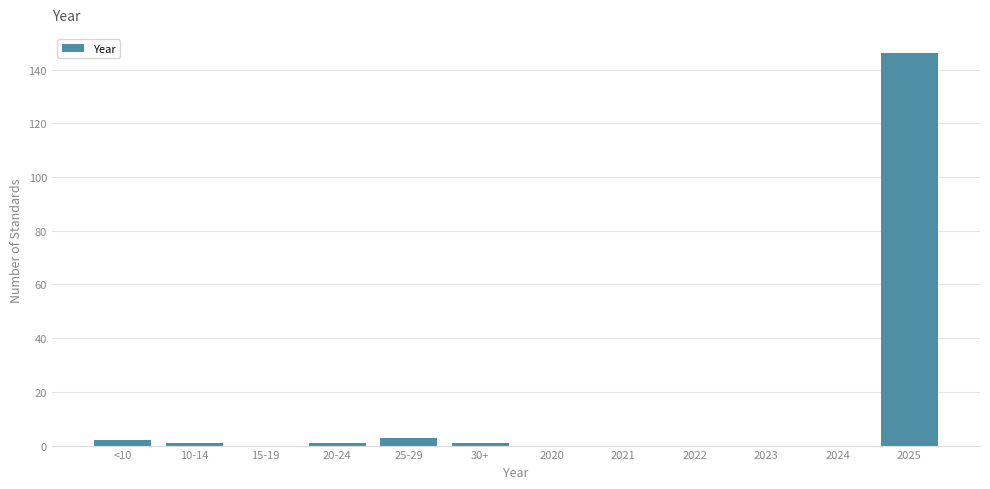

Reading right to left, transcribe all the data shown in this chart.

2025=146	2024=0	2023=0	2022=0	2021=0	2020=0	30+=1	25-29=3	20-24=1	15-19=0	10-14=1	<10=2